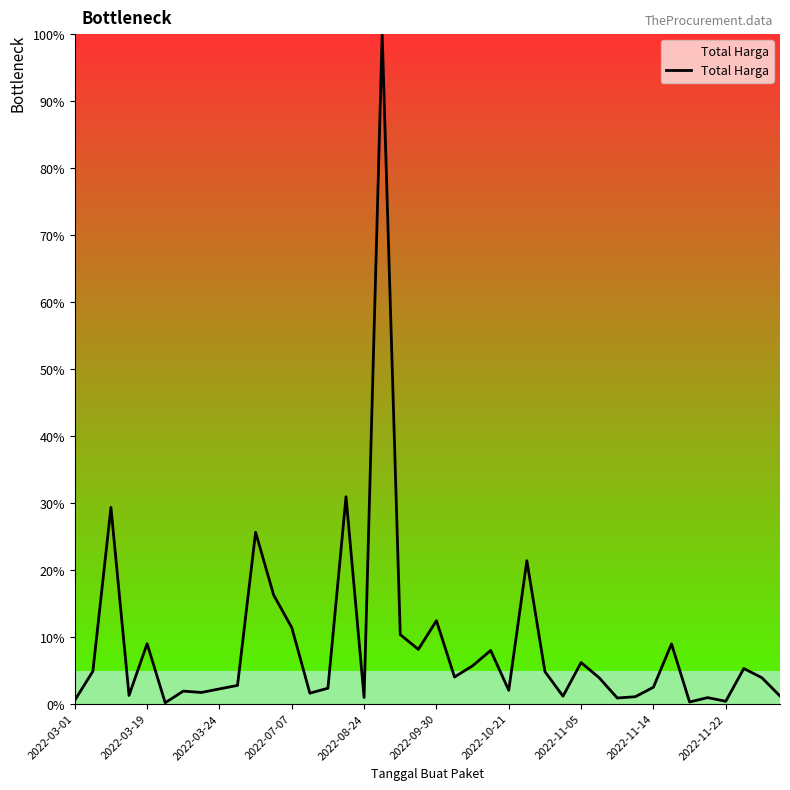

True or false: there are more than 2 points higher than both neighbors.

True